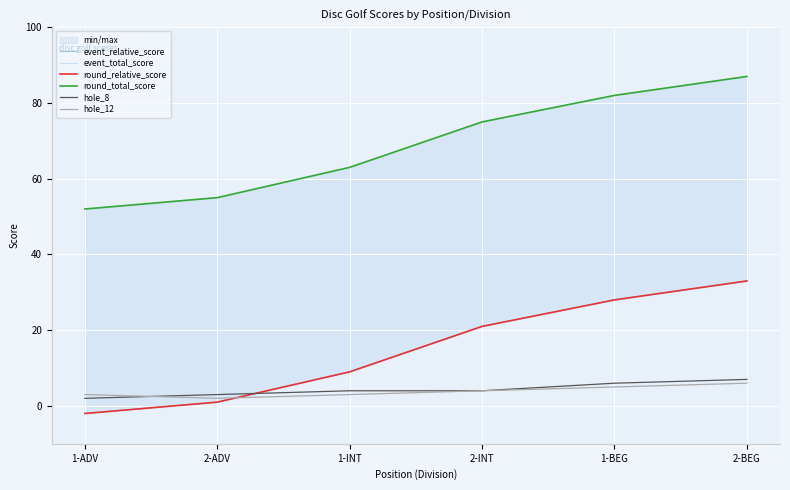

The hole_12 series shows 1 at 1-ADV. True or false?

False